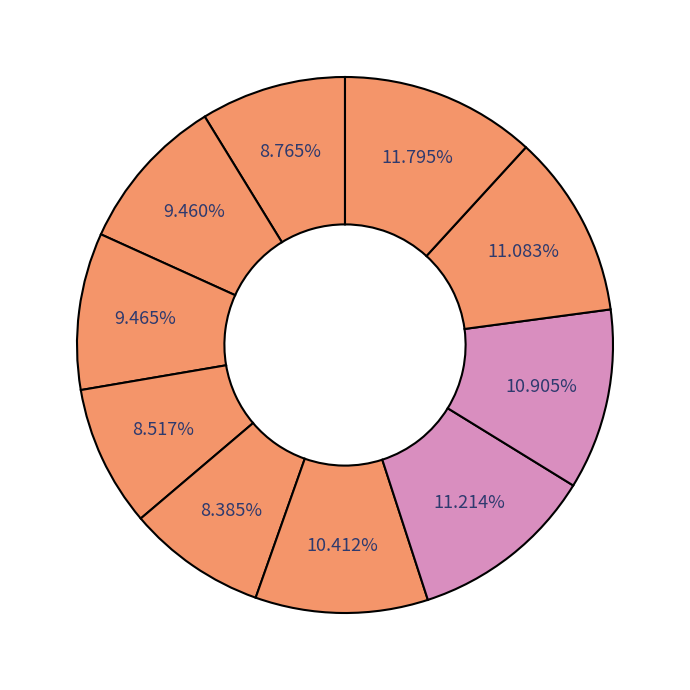

Count the number of slices in the pie.

10